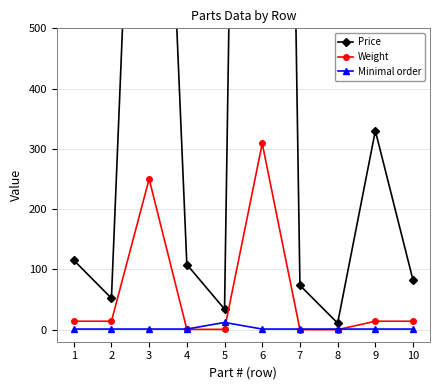

What is the value of the Weight point at the 9th from the left?

14.0